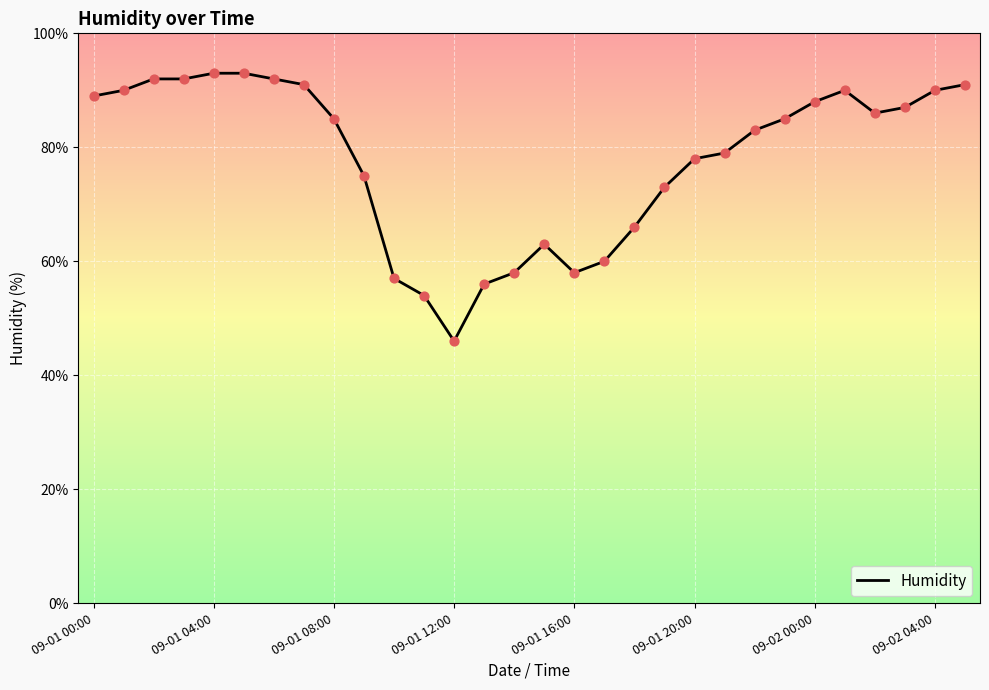

What is the maximum value shown in the chart?

93